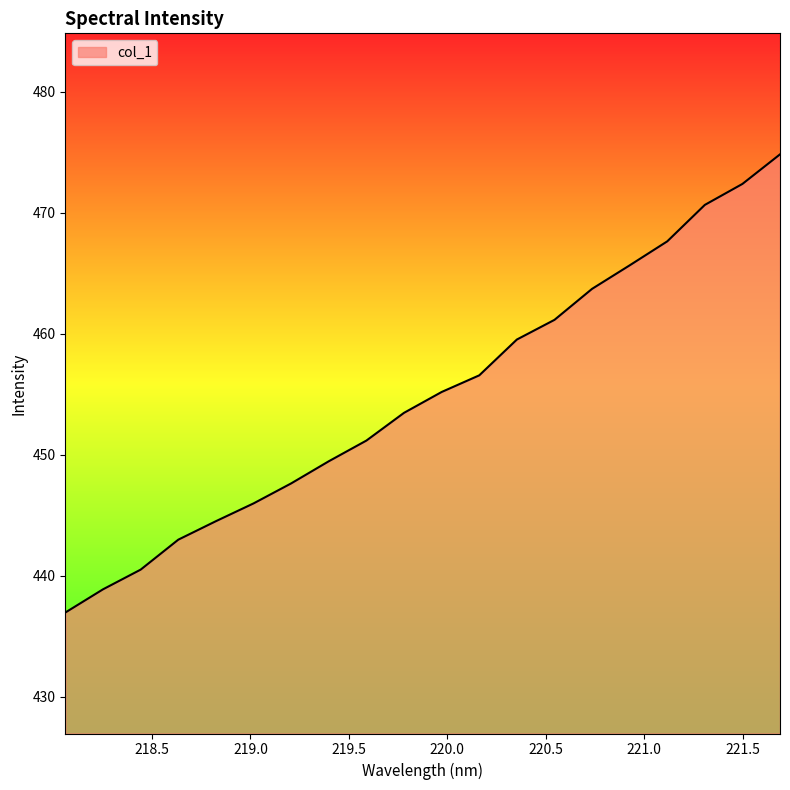

What is the difference between the maximum and minimum values?

37.9